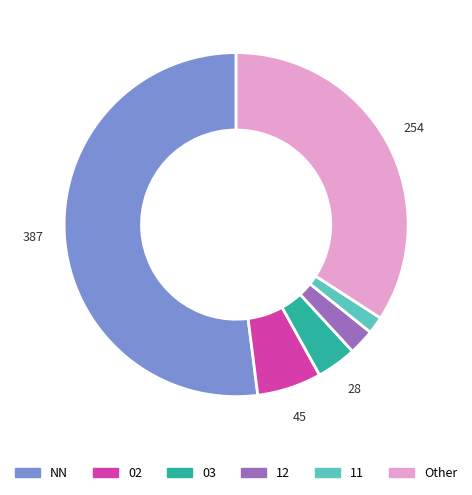

Does any single category account for the majority?

Yes